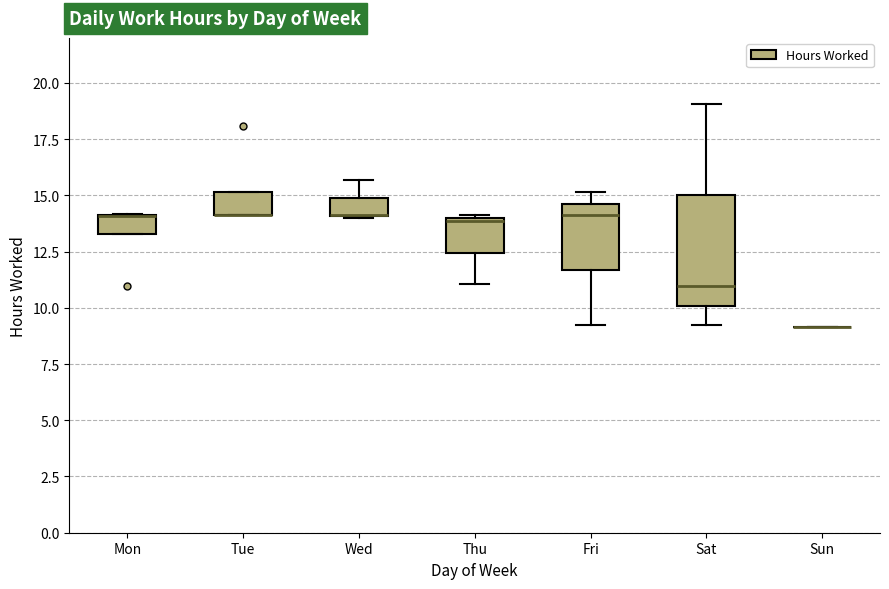

Reading left to right, transcribe this box plot: for each box, give where its median line is, the range the box spans, and where its two whiskers end, as read against the y-axis. The values are not printed on the chart, so give them approximately, as read against the axis.

Mon: median 14.0 (drawn on the box's upper edge), box 13.5 to 14.0, whiskers 13.5 to 14.0
Tue: median 14.0 (drawn on the box's lower edge), box 14.0 to 15.0, whiskers 14.0 to 15.0
Wed: median 14.0 (drawn on the box's lower edge), box 14.0 to 15.0, whiskers 14.0 to 15.5
Thu: median 14.0, box 12.5 to 14.0, whiskers 11.0 to 14.0
Fri: median 14.0, box 11.5 to 14.5, whiskers 9.0 to 15.0
Sat: median 11.0, box 10.0 to 15.0, whiskers 9.0 to 19.0
Sun: box collapsed to a line at 9.0, whiskers 9.0 to 9.0